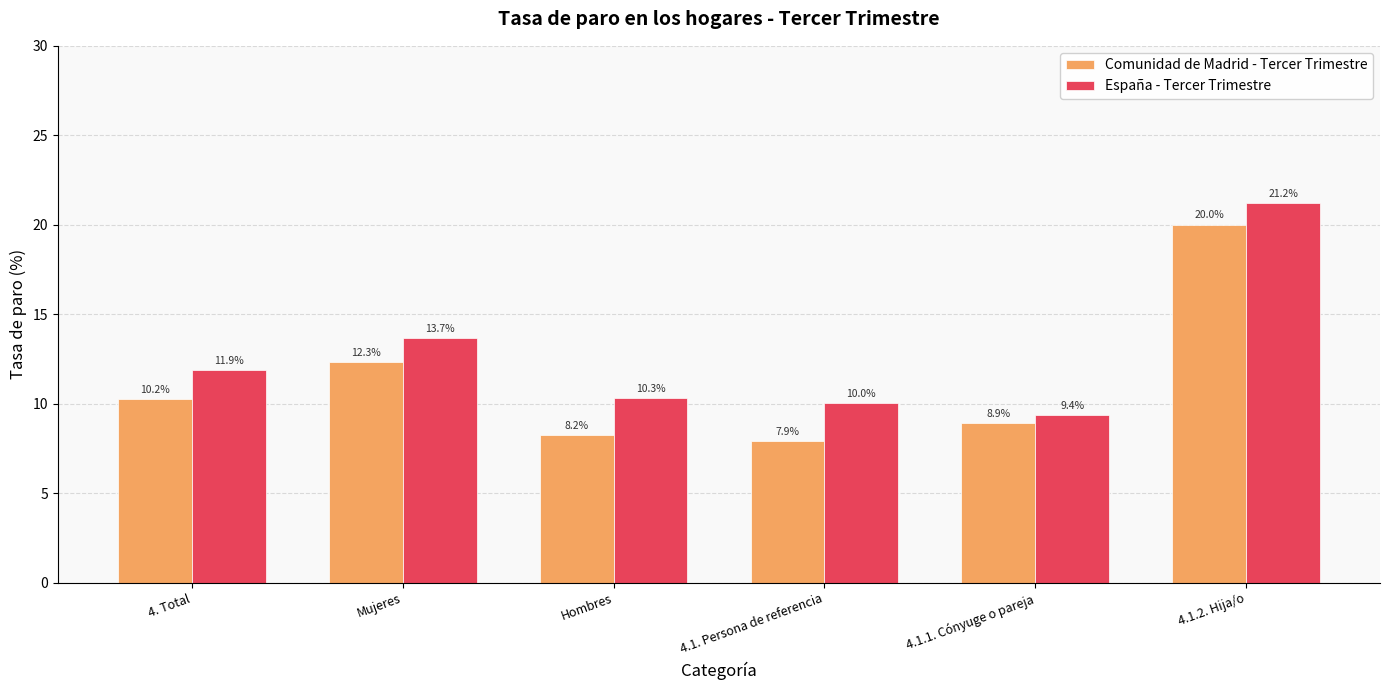

At which category is the sum across all series the highest?

4.1.2. Hija/o